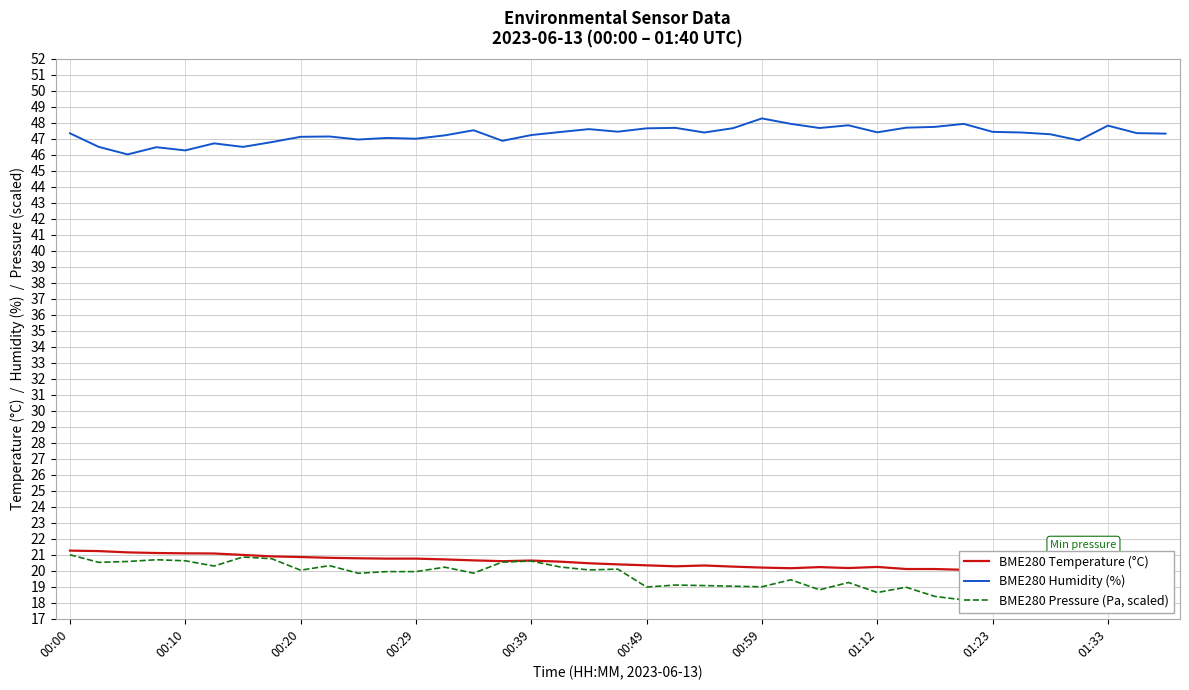

Which series has the widest spread of values?

BME280 Pressure (Pa, scaled)